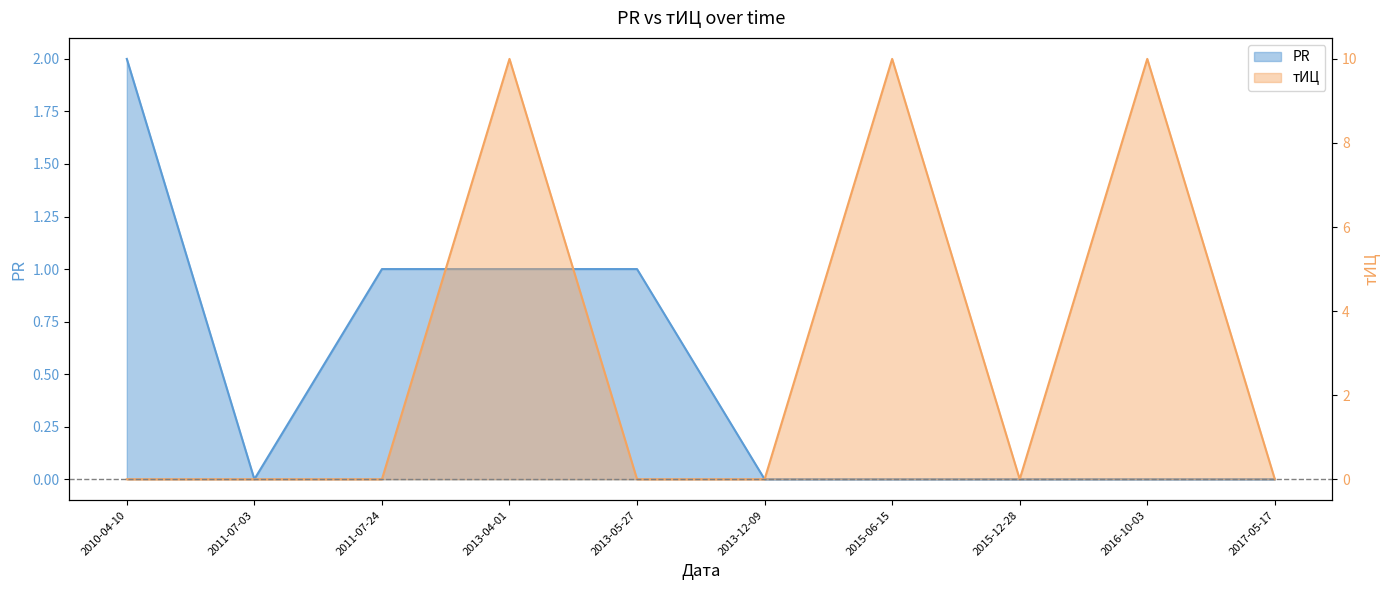

Which series has the widest spread of values?

тИЦ